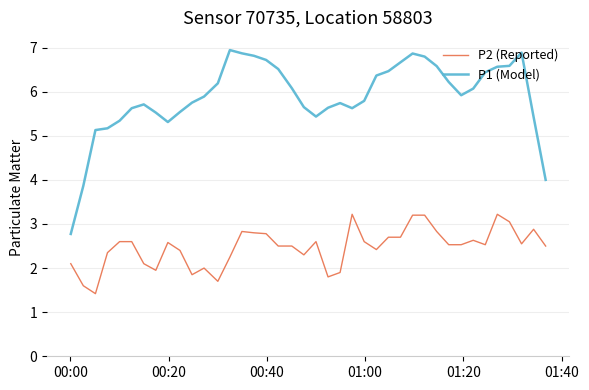

Which series has the largest total across all categories?

P1 (Model)